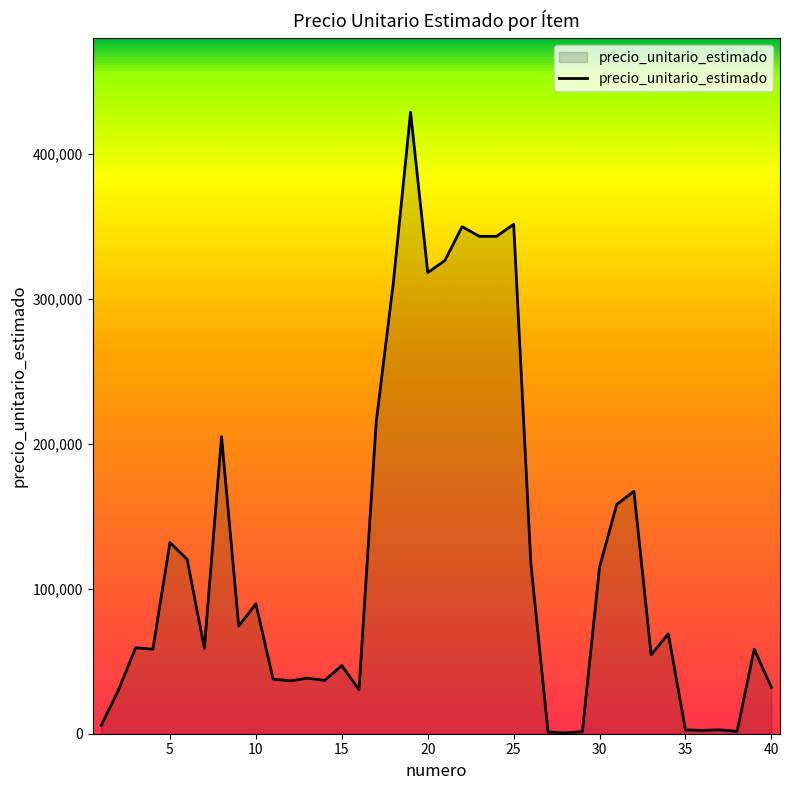

What is the maximum value shown in the chart?

429000